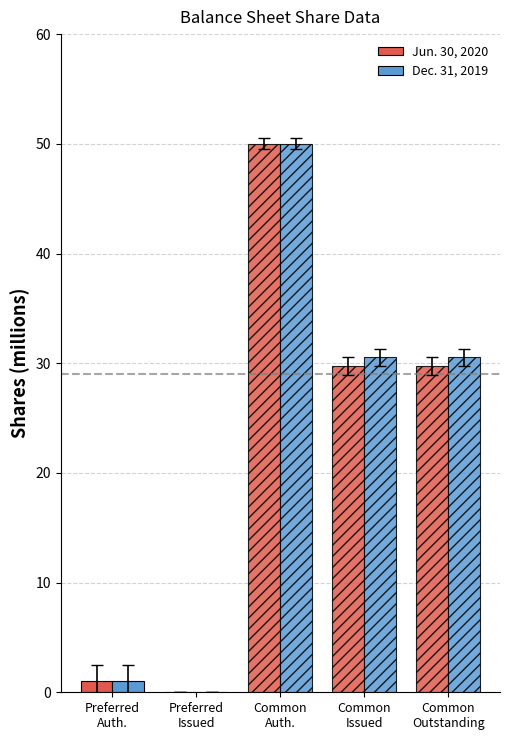

What is the sum of the Jun. 30, 2020 values at Common
Outstanding and Common
Auth.?

79.8